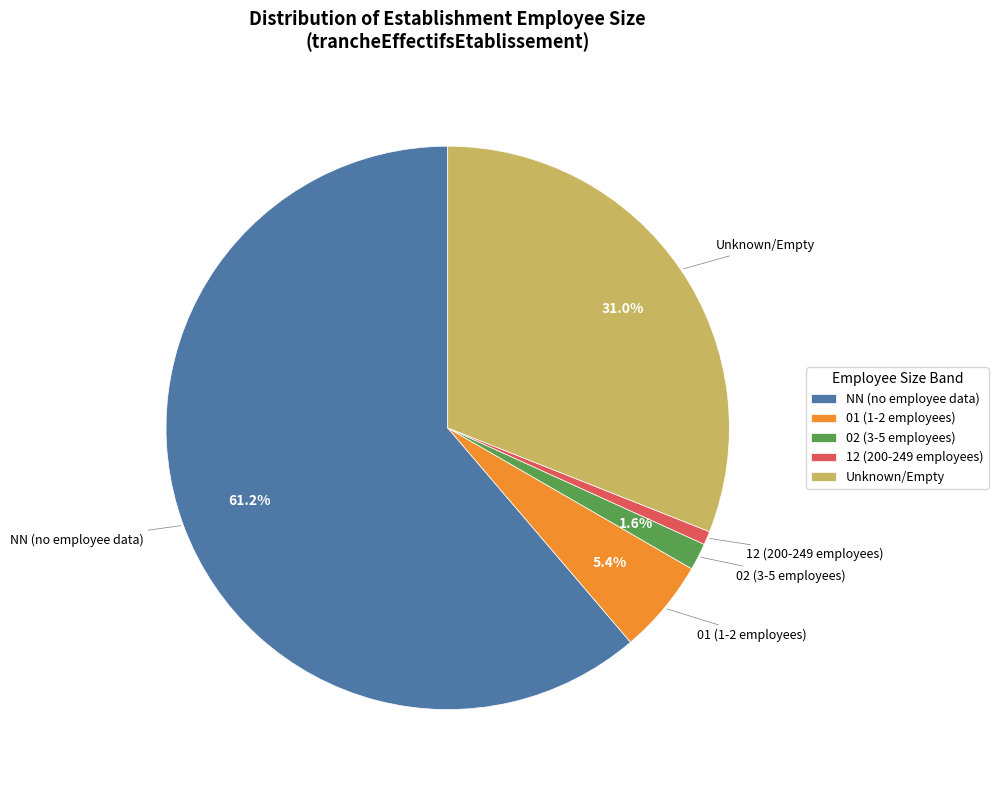

To the nearest percent, what is the difference between the largest and smallest slice percentages?

60%